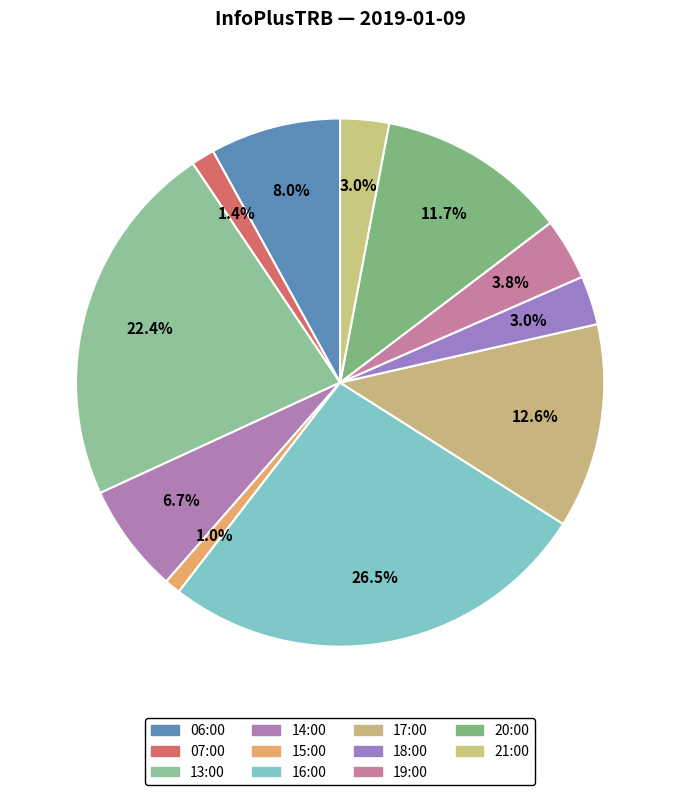

Between 15:00 and 19:00, which is larger?

19:00